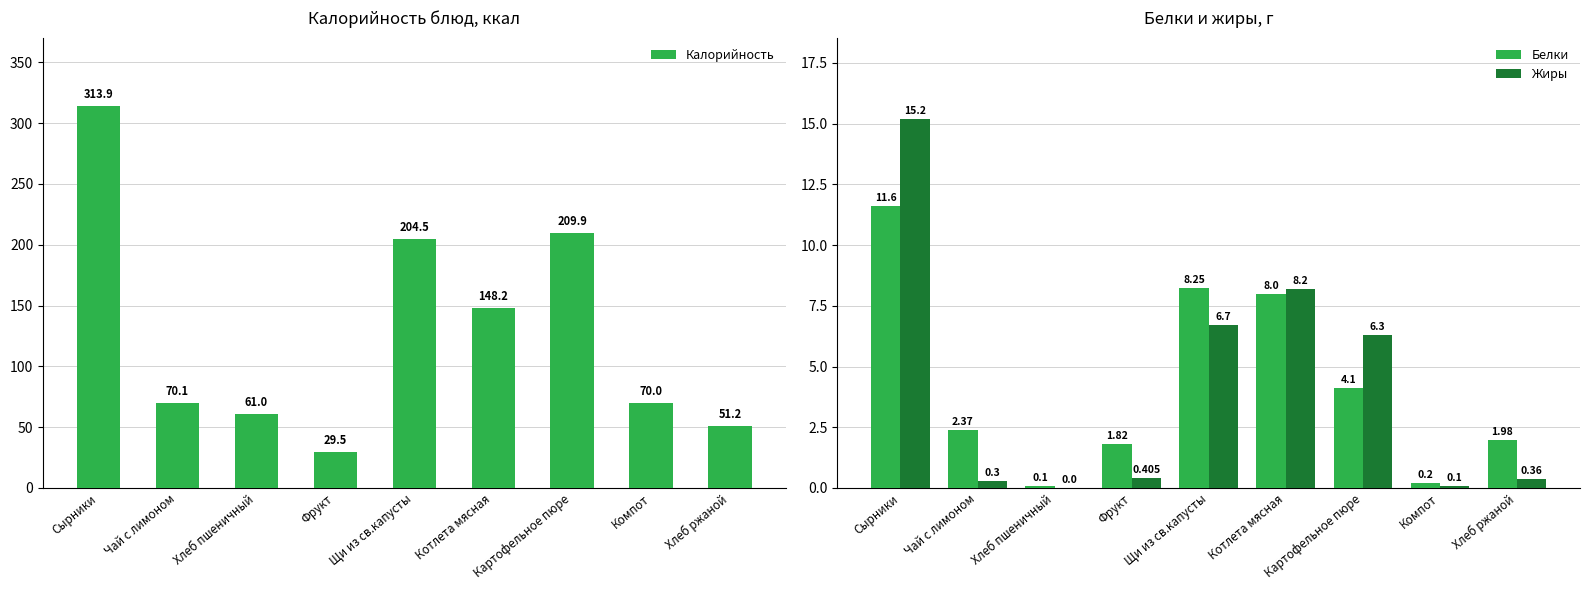

Rank the series at Хлеб пшеничный from highest to lowest value.

Калорийность, Белки, Жиры